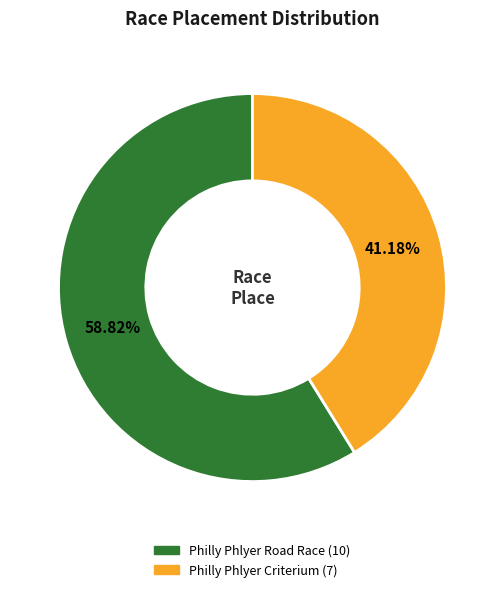

Count the number of slices in the pie.

2